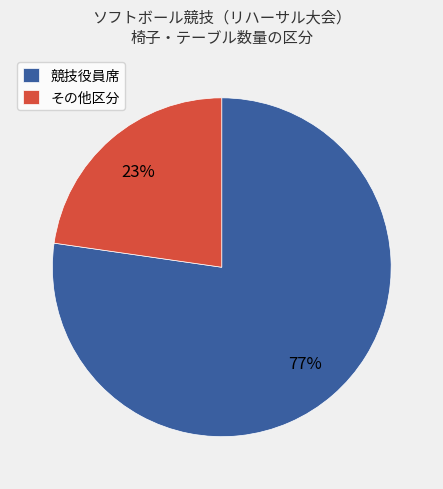

Which slice is the smallest?

その他区分